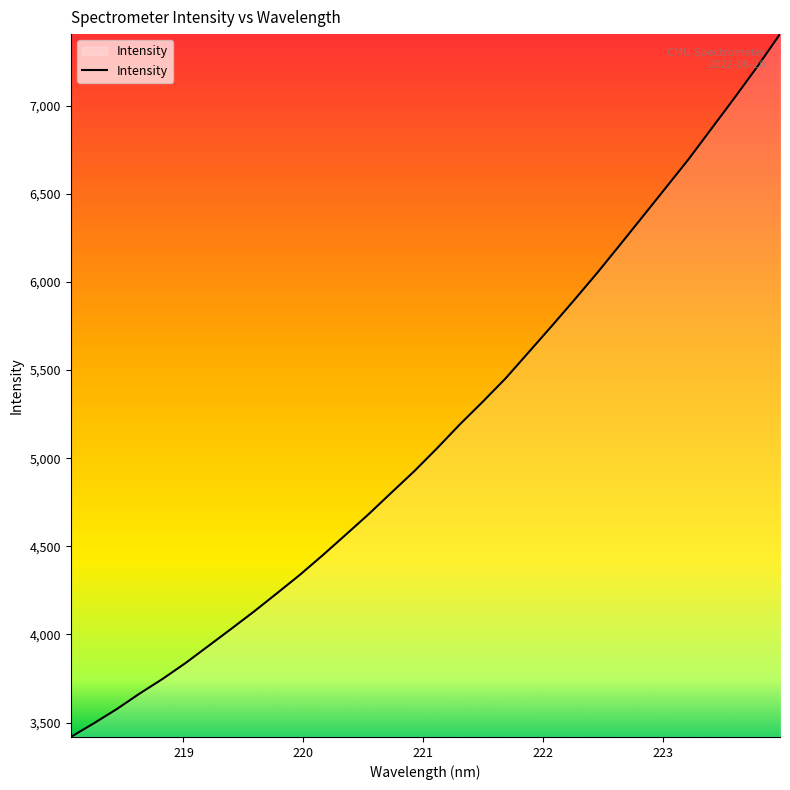

What is the minimum value shown in the chart?

3418.7